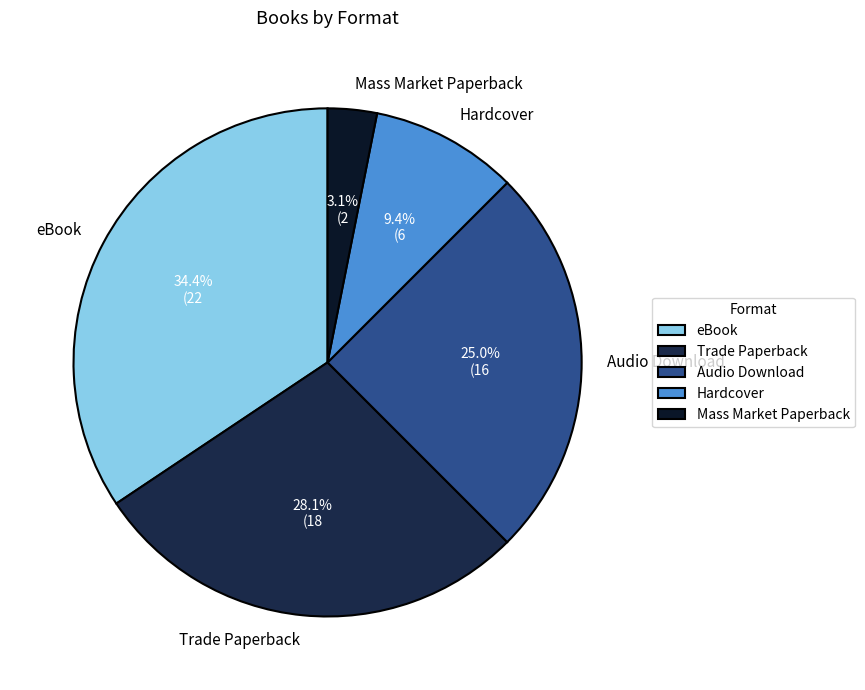

Which category has the biggest portion of the pie?

eBook